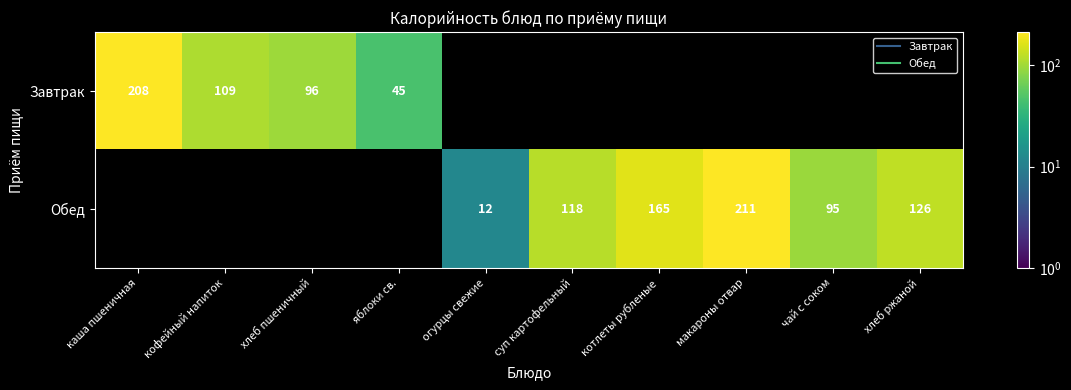

Which series changed the most between хлеб пшеничный and яблоки св.?

Завтрак